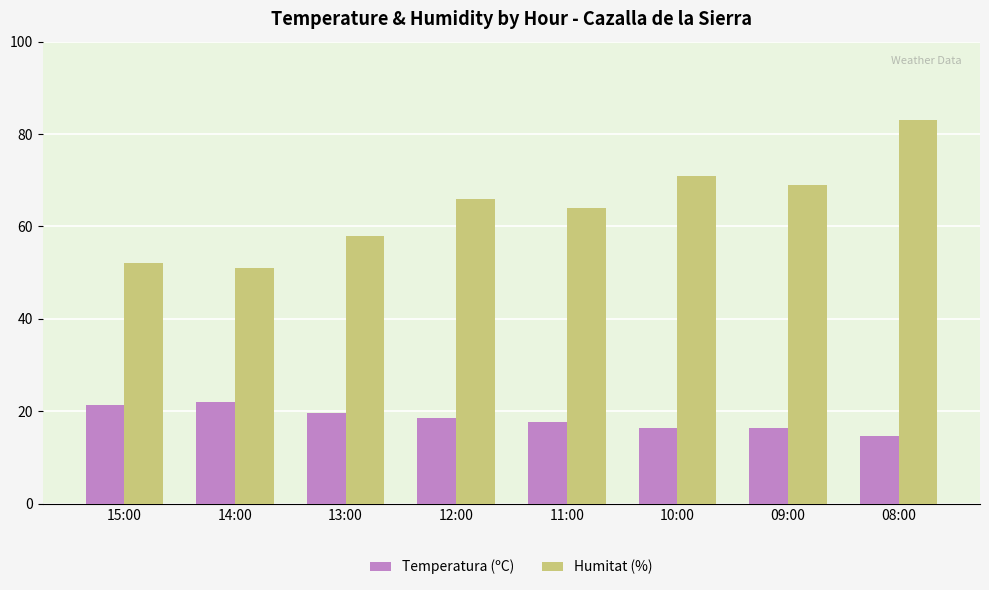

What is the difference between the maximum and minimum values in the Temperatura (ºC) series?

7.3